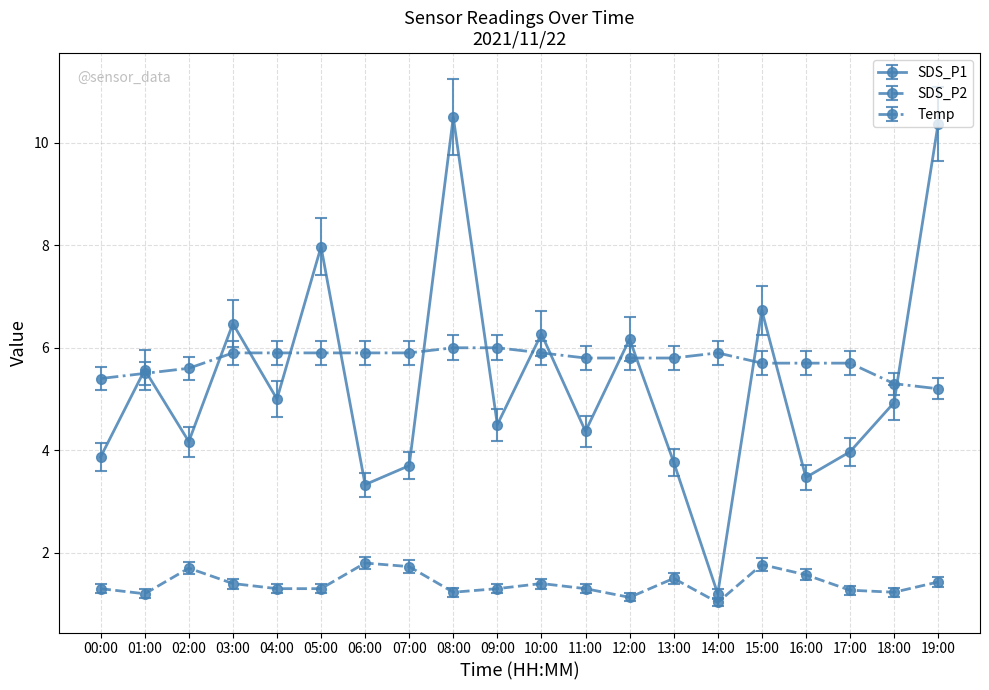

Which series has the largest total across all categories?

Temp